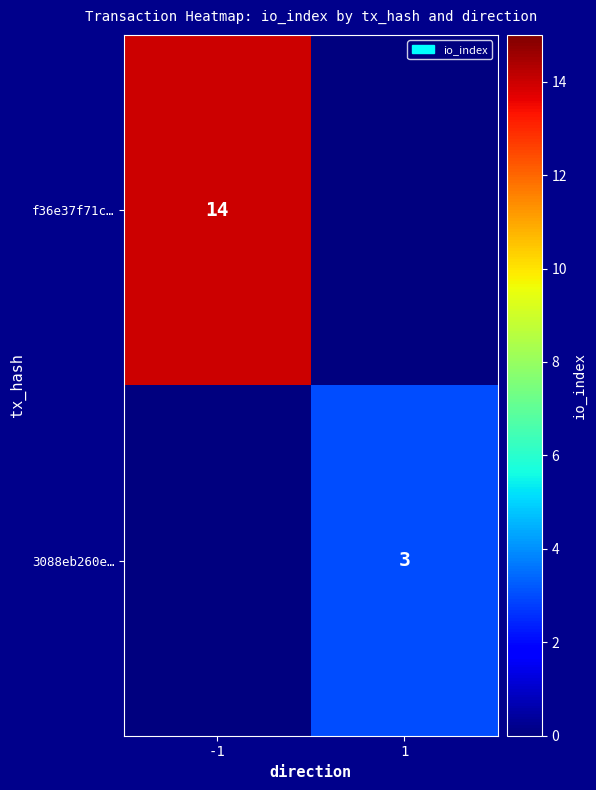

The f36e37f71c… series shows 4 at -1. True or false?

False